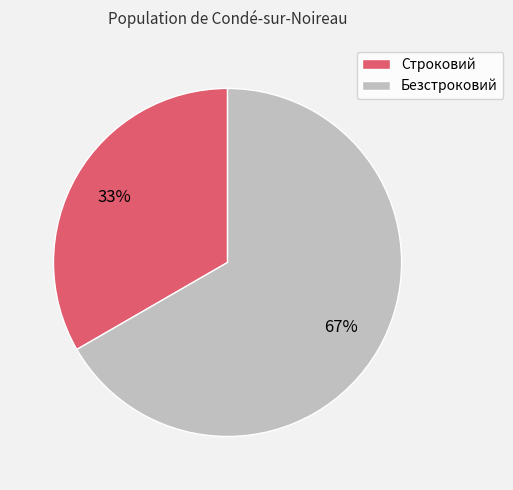

Rank the categories by value from lowest to highest.

Строковий, Безстроковий